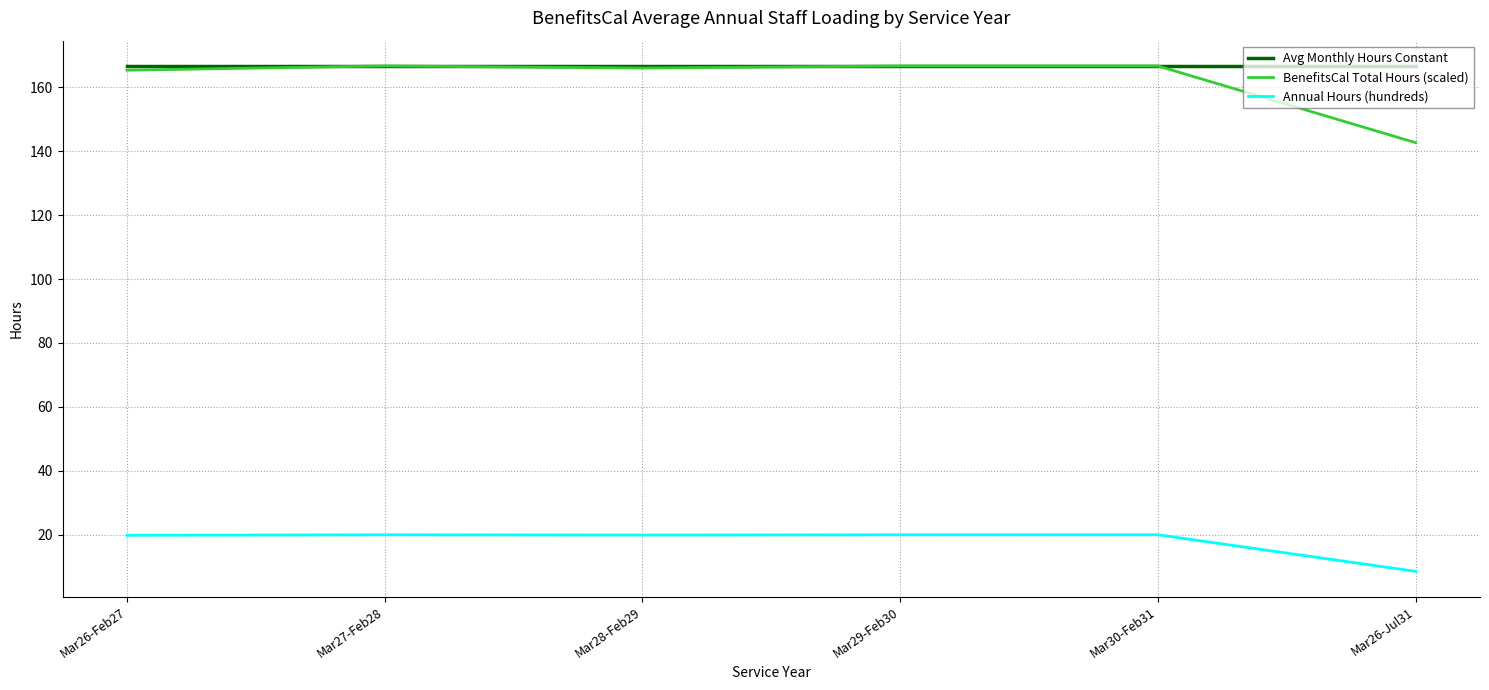

Is it true that BenefitsCal Total Hours (scaled) equals 142.7 at Mar26-Jul31?

True